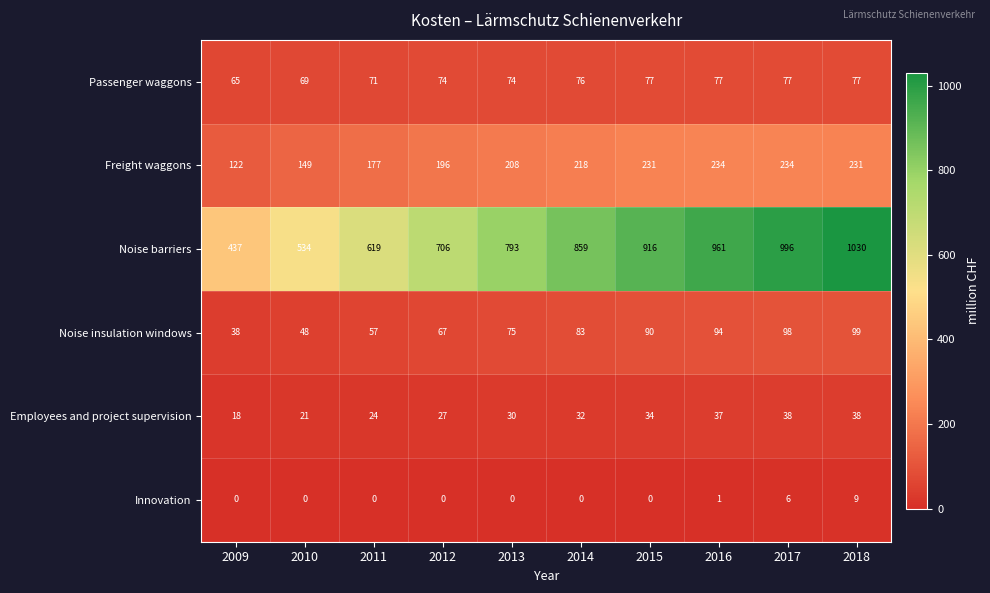

Which series has the largest total across all categories?

Noise barriers